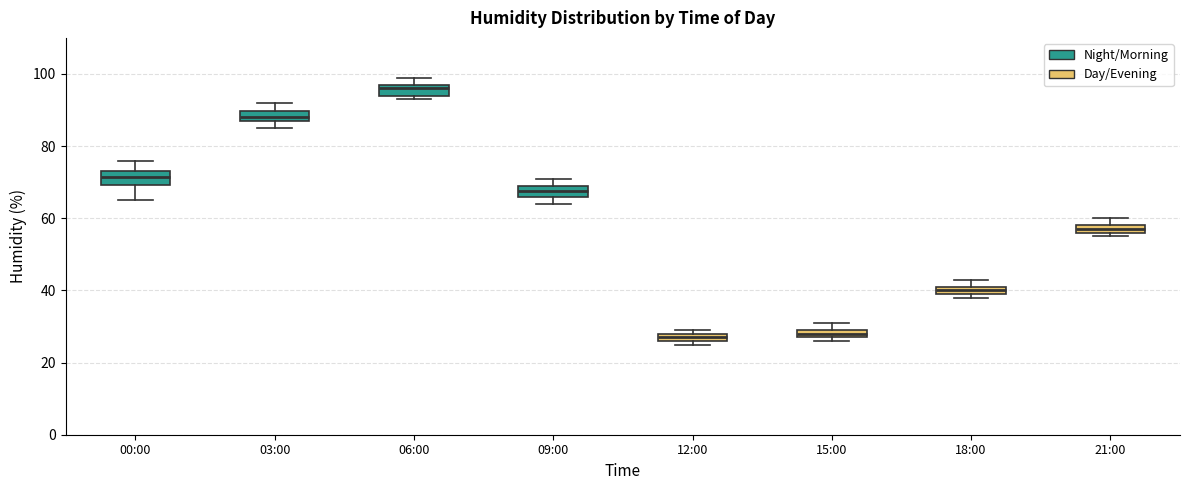

Where is the lower edge of the box for 12:00 on the y-axis? The values are not printed on the chart, so give them approximately, as read against the axis.

26